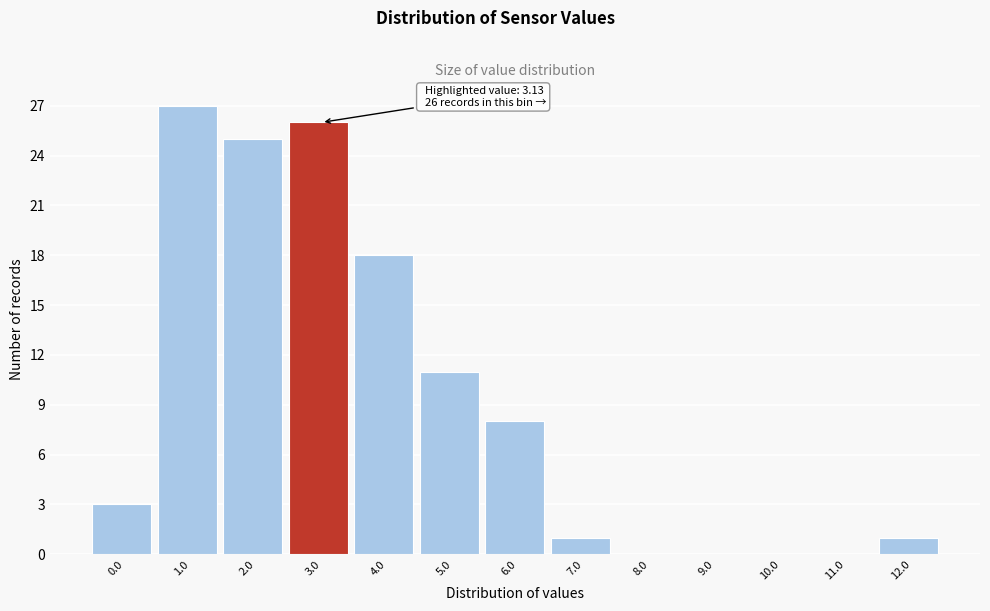

Reading left to right, list all the values displayed in this chart.

0.0=3	1.0=27	2.0=25	3.0=26	4.0=18	5.0=11	6.0=8	7.0=1	8.0=0	9.0=0	10.0=0	11.0=0	12.0=1